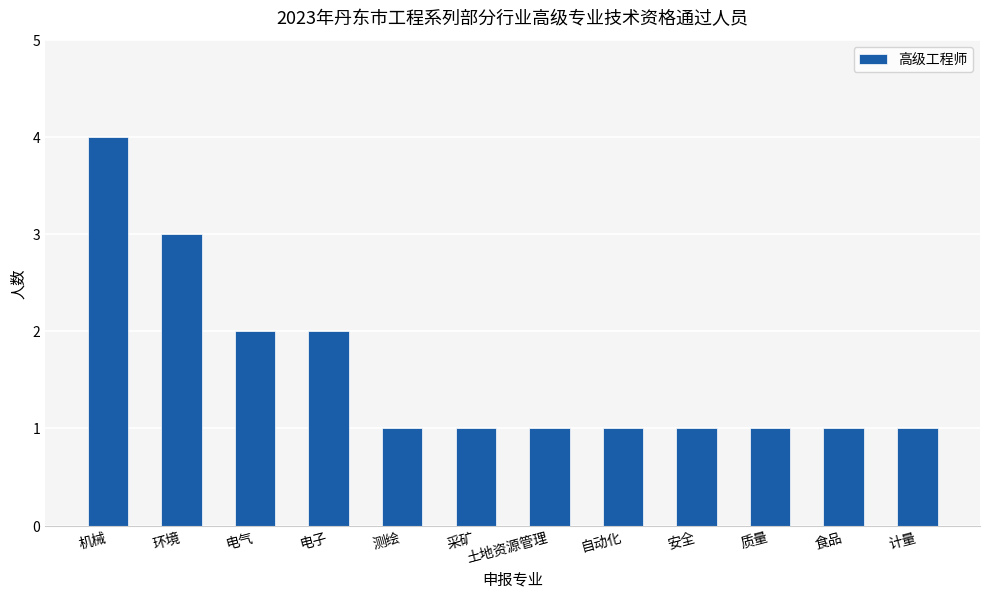

Which label corresponds to the largest value in the chart?

机械